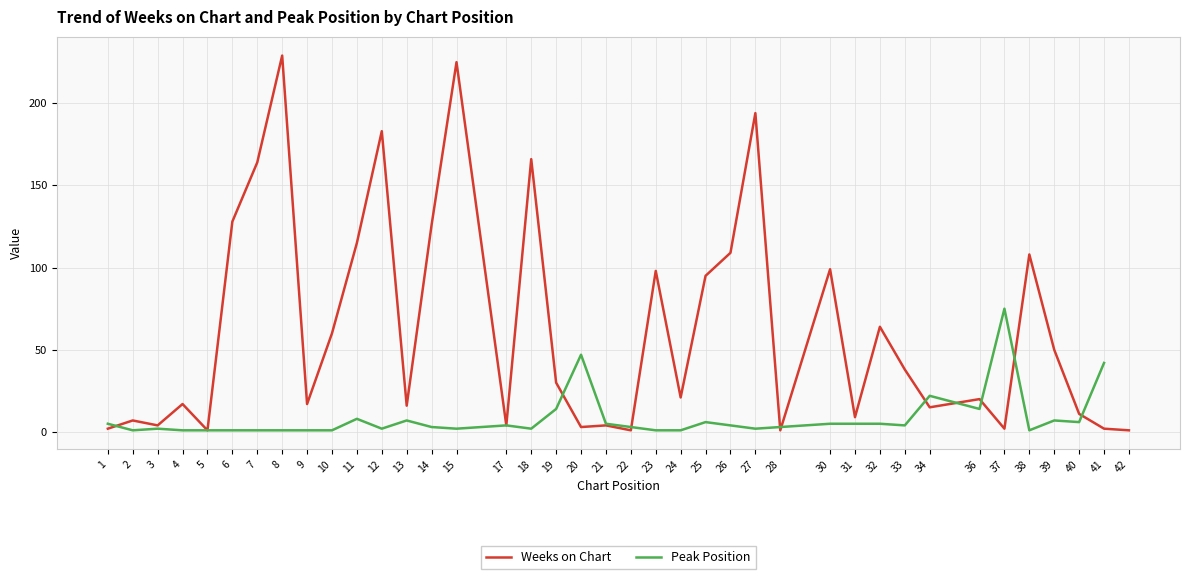

The value at 4 is 26. True or false?

False